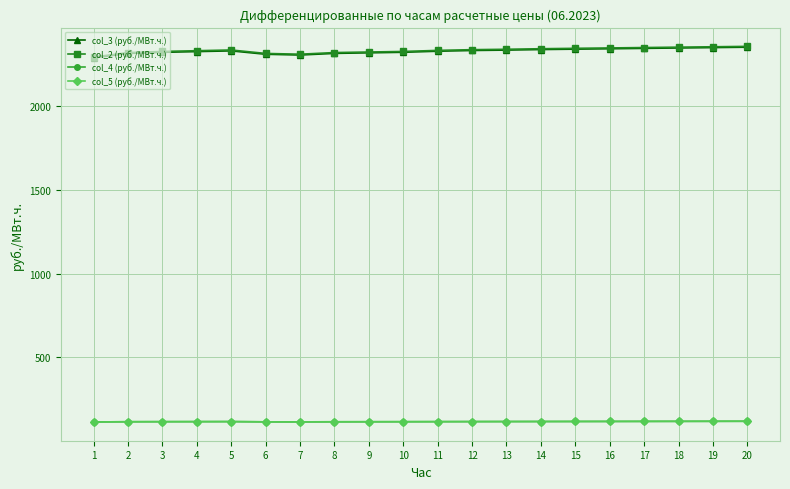

Is this an area chart (filled region under the line)?

No